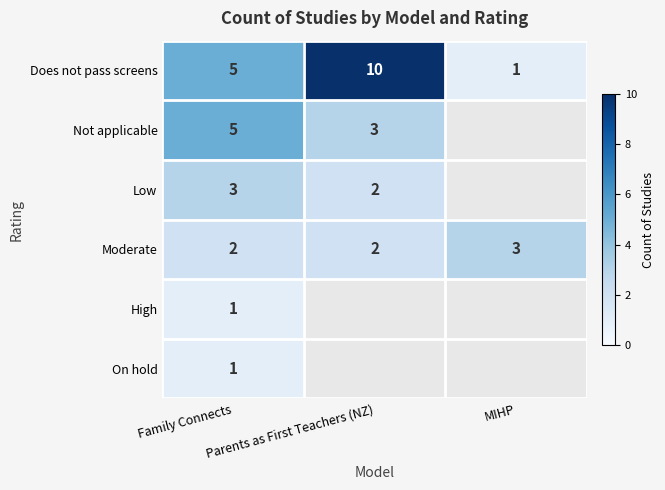

What is the sum of all Moderate values?

7